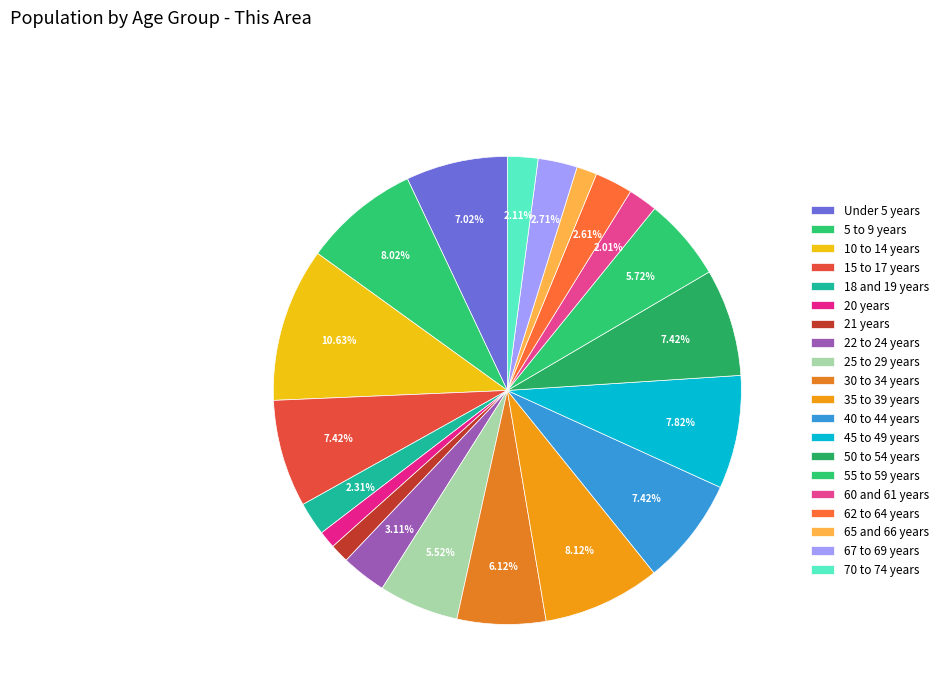

Which slice is the smallest?

20 years